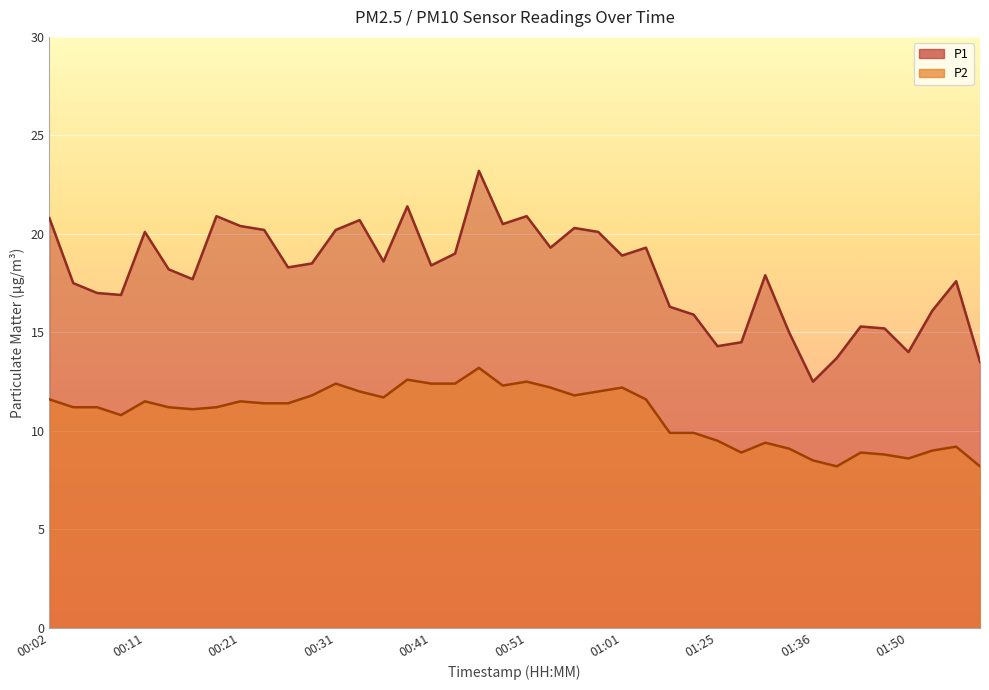

True or false: P2 and P1 intersect in this chart.

False